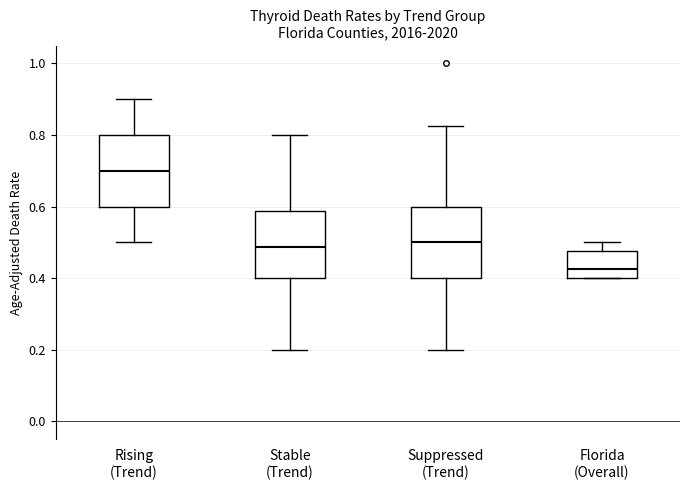

Where is the upper edge of the box for Suppressed (Trend) on the y-axis? The values are not printed on the chart, so give them approximately, as read against the axis.

0.60